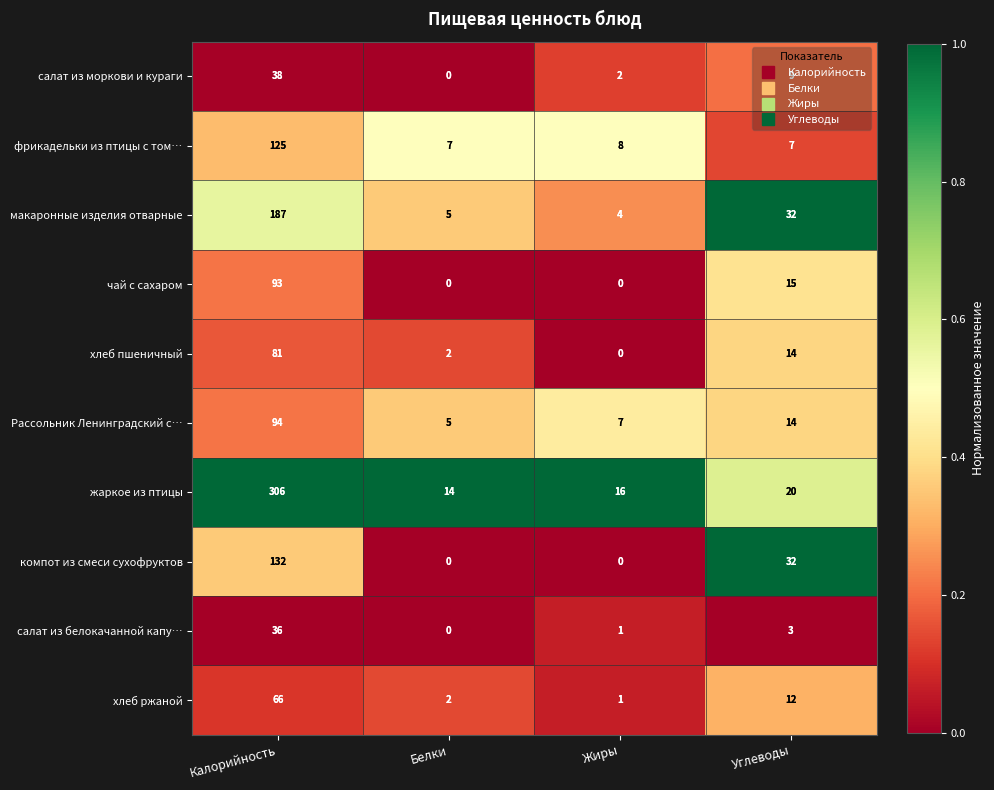

What is the spread (max minus min) of values at Калорийность?

270